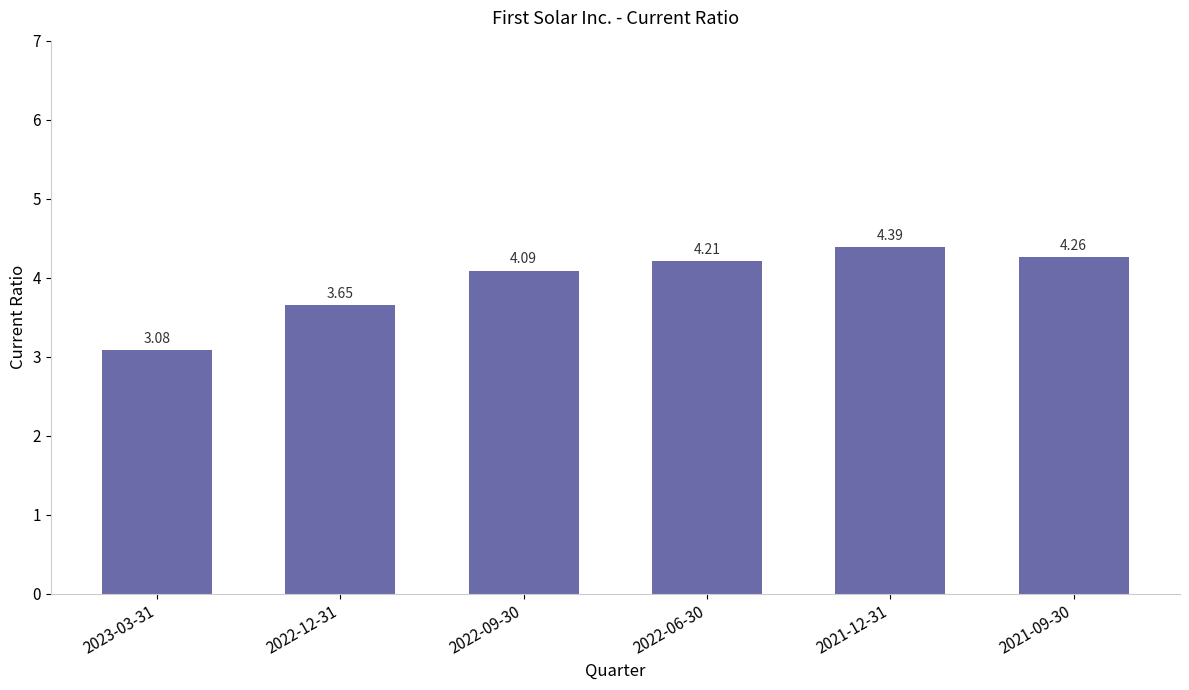

What is the approximate value at 2022-06-30?

4.2